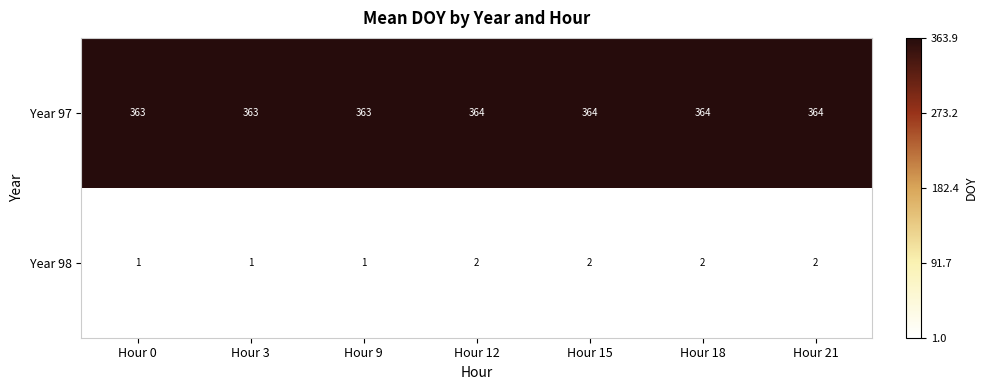

List the series in order of their peak value, lowest first.

Year 98, Year 97